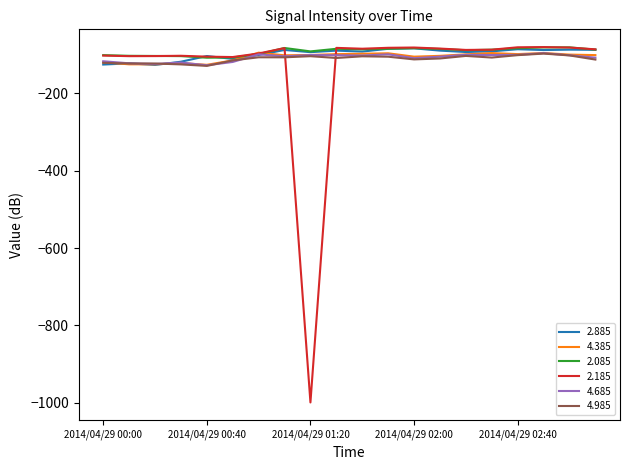

What is the maximum value for 4.385?

-95.0